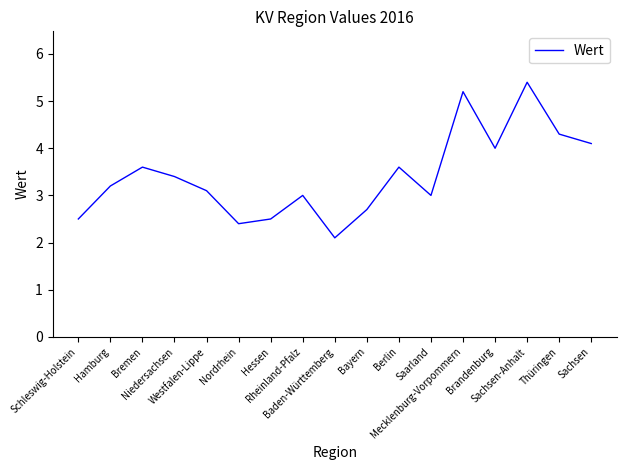

What is the maximum value shown in the chart?

5.4